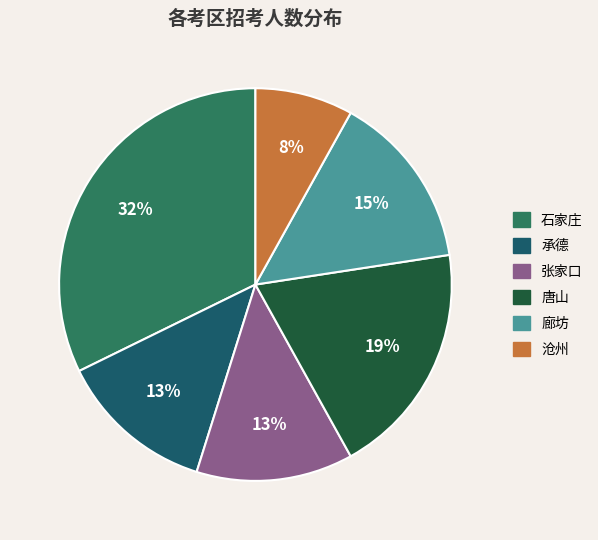

Which has a higher value, 沧州 or 承德?

承德